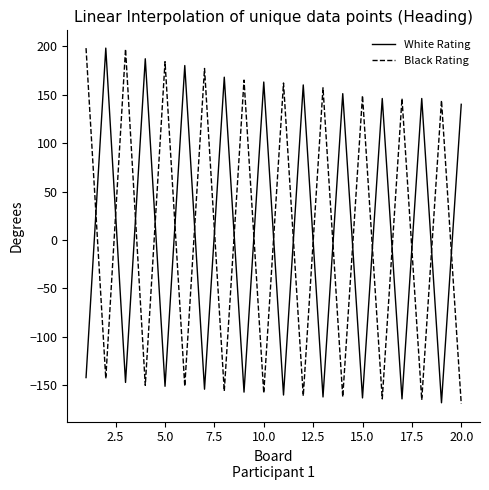

How many intersections are there between White Rating and Black Rating?

19